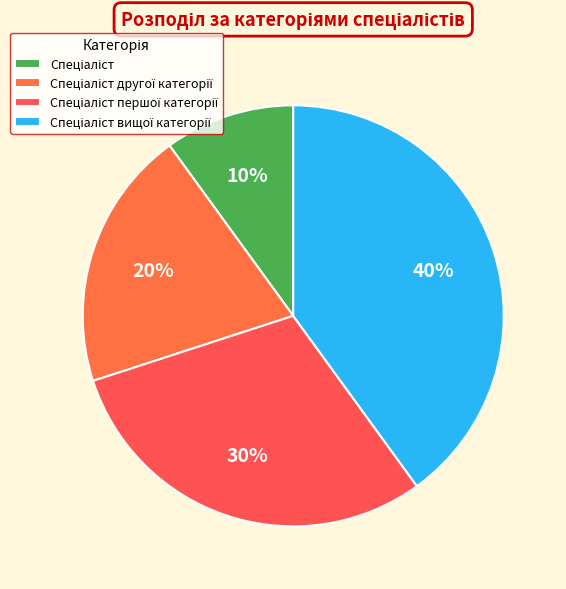

To the nearest percent, what is the difference between the largest and smallest slice percentages?

30%